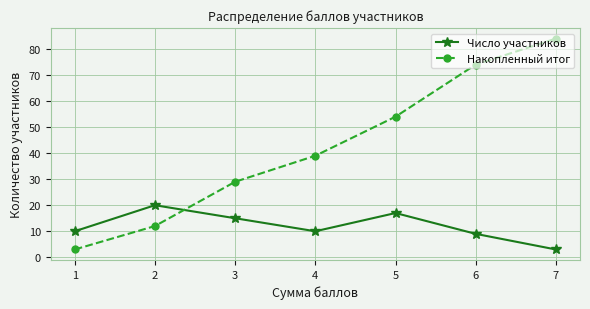

Which category has the highest value across all series?

7